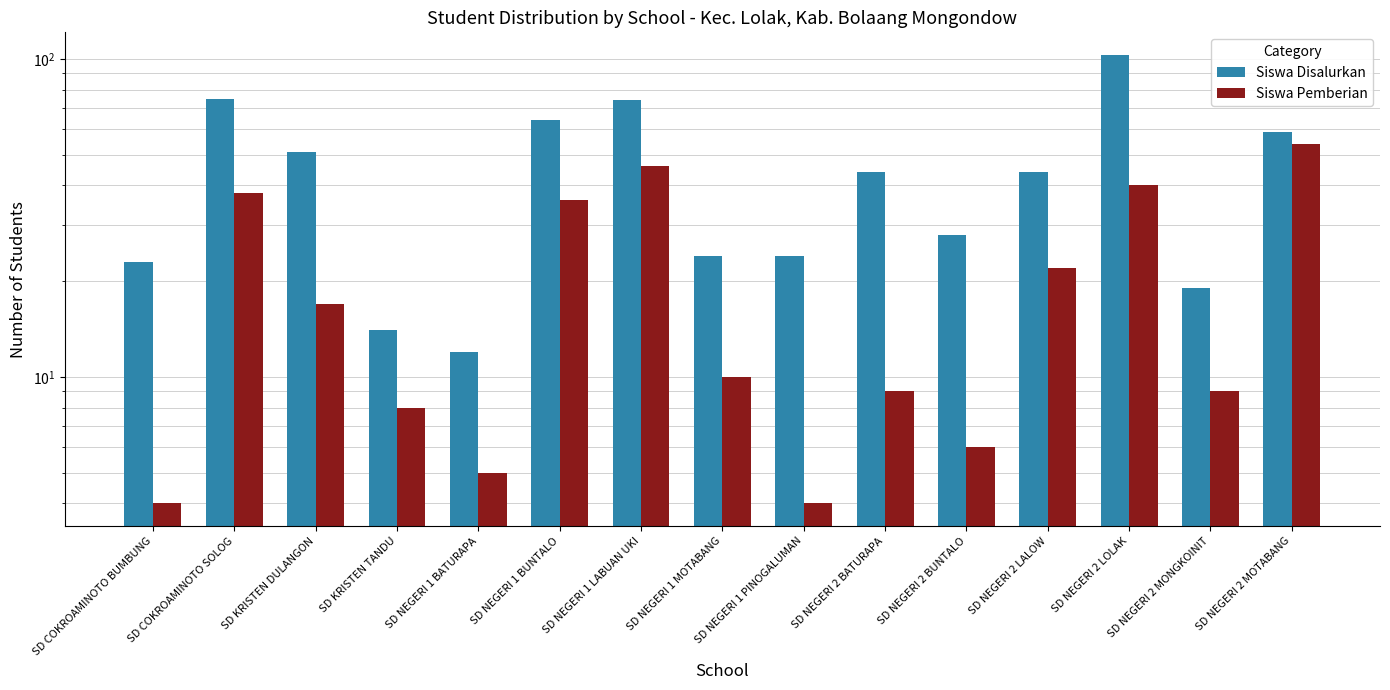

At how many categories does at least one series exceed 21?

12